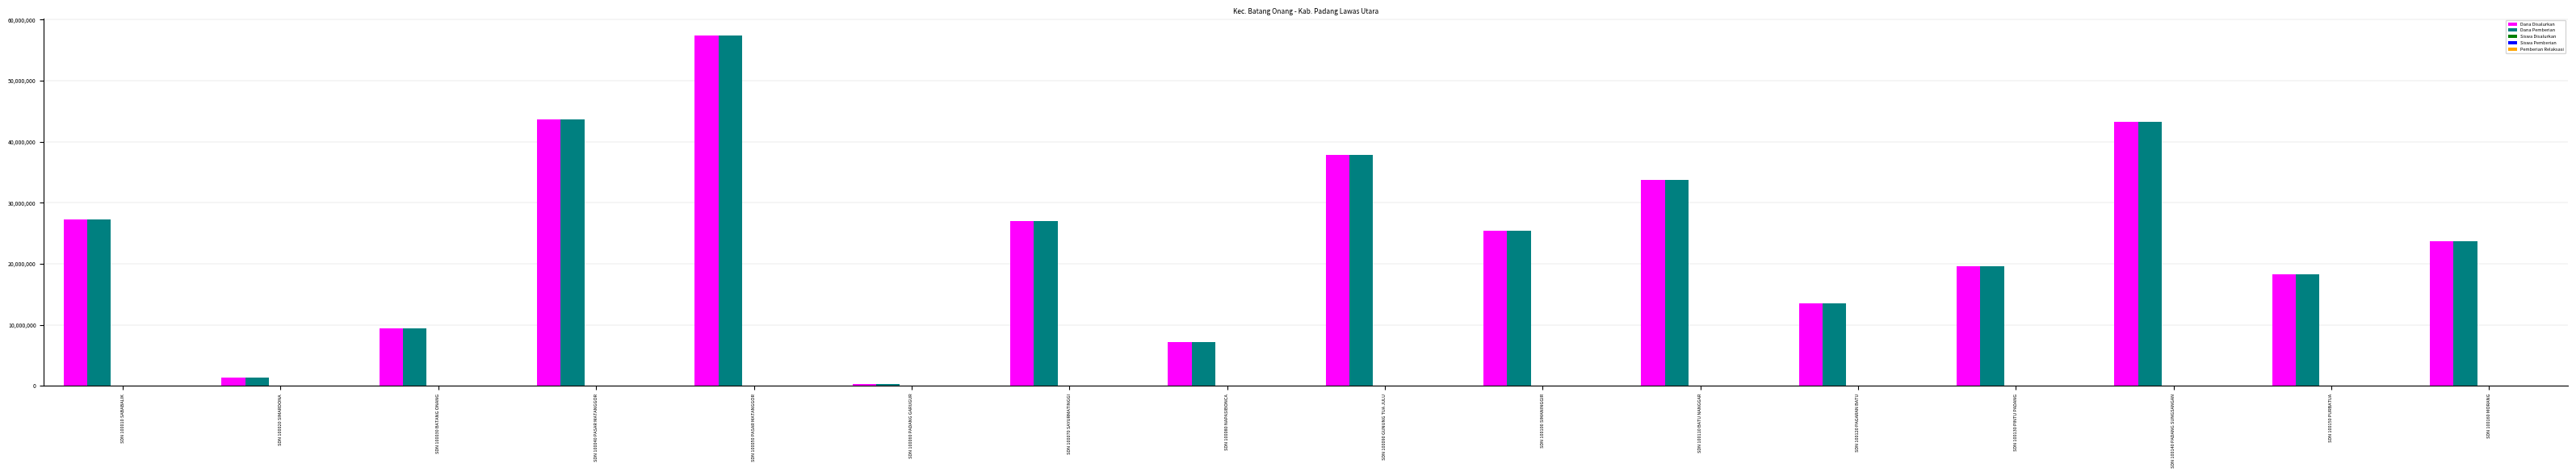

What is the maximum value shown in the chart?

57375000